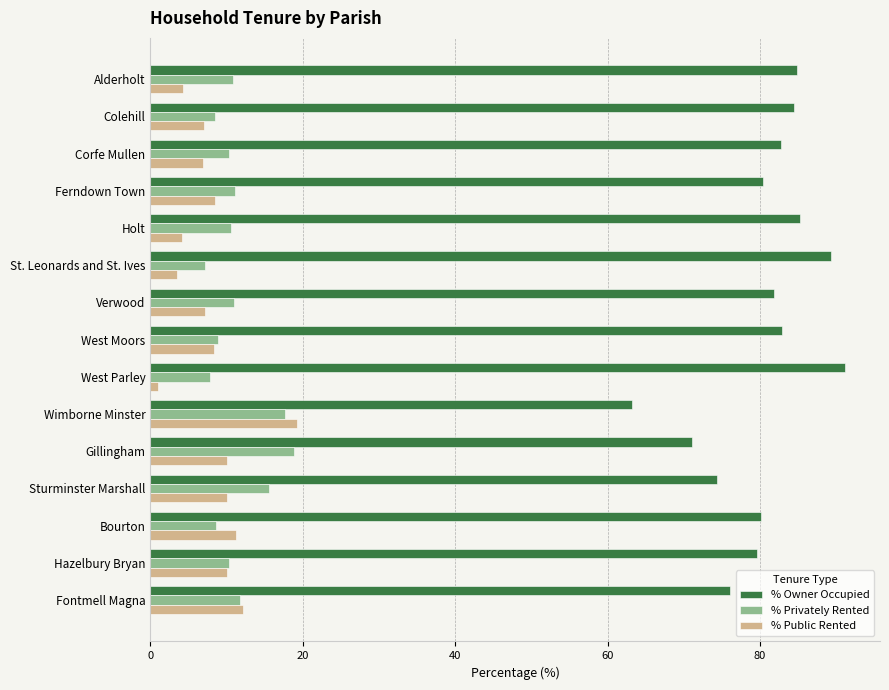

What is the approximate value of % Public Rented at West Moors?

8.4